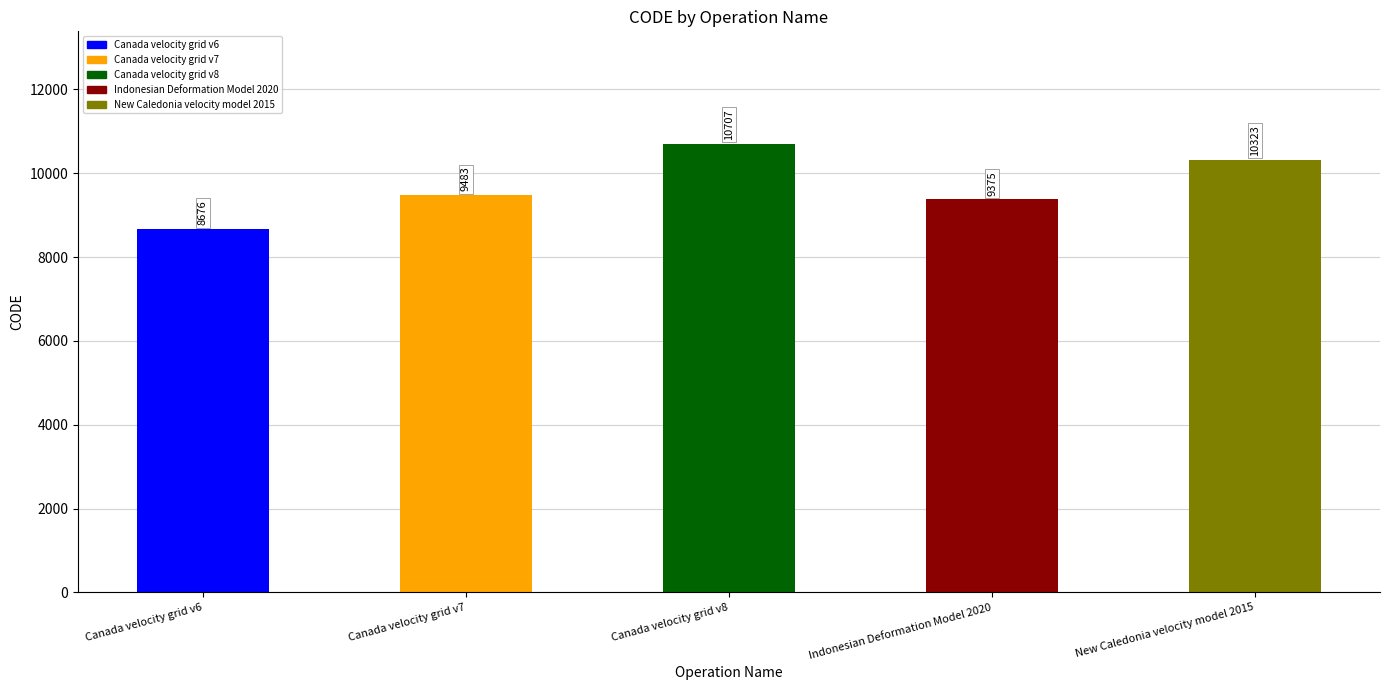

At which category does the chart reach its peak across all series?

Canada velocity grid v8